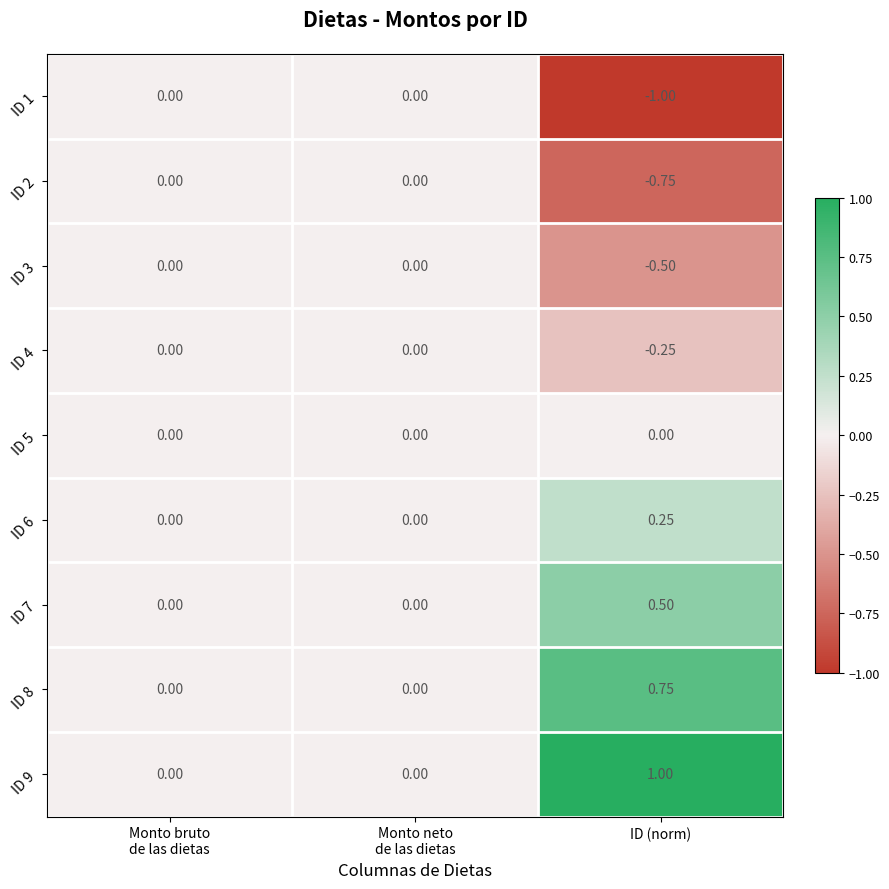

Which label corresponds to the smallest value in the chart?

ID (norm)